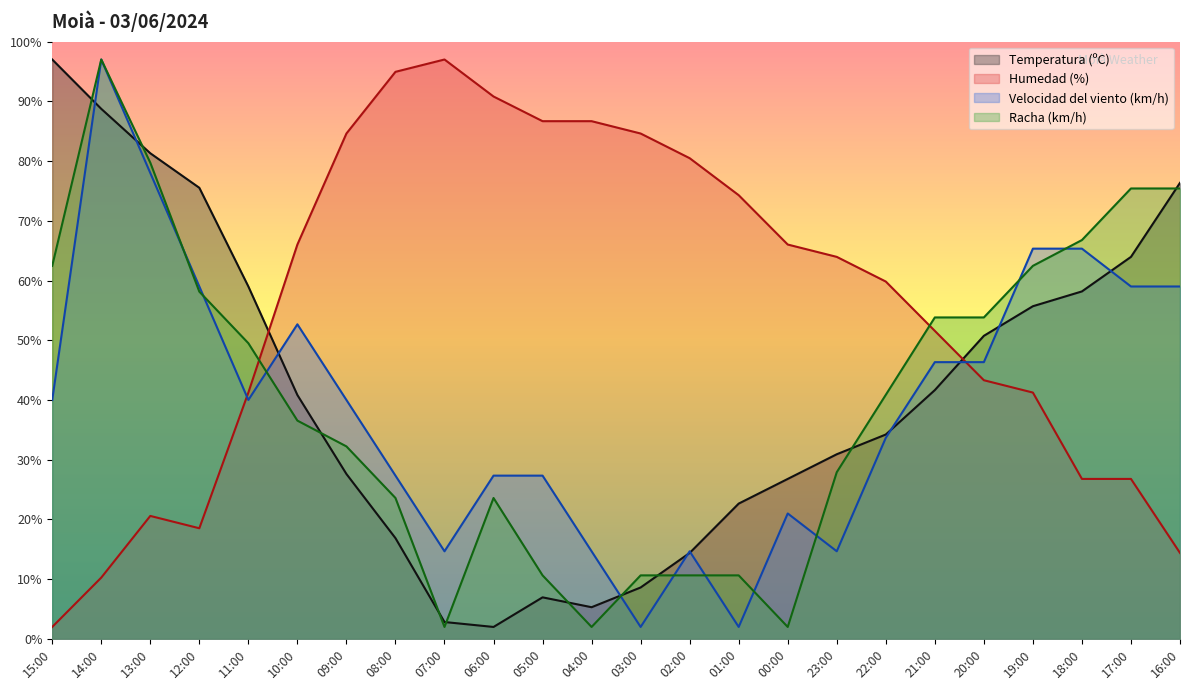

Which series has the largest total across all categories?

Humedad (%)